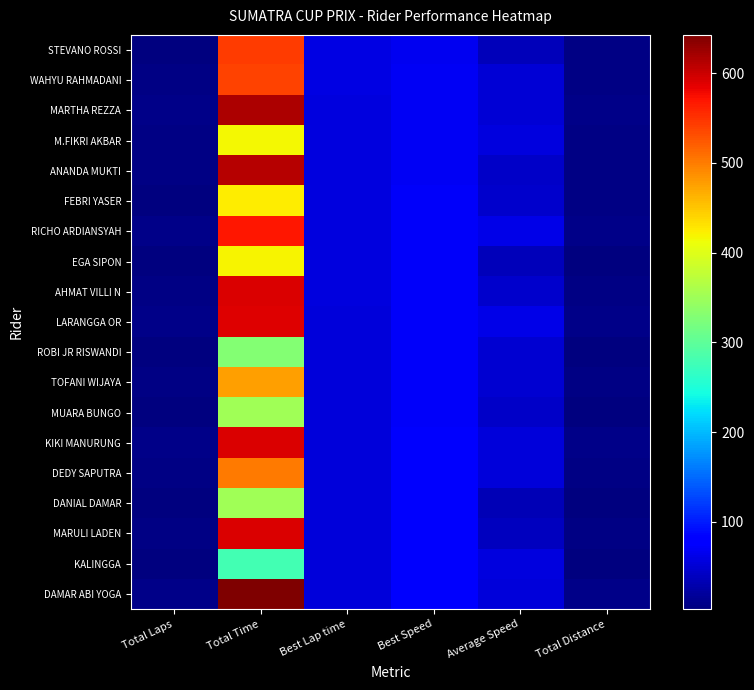

How many categories are shown in the chart?

6